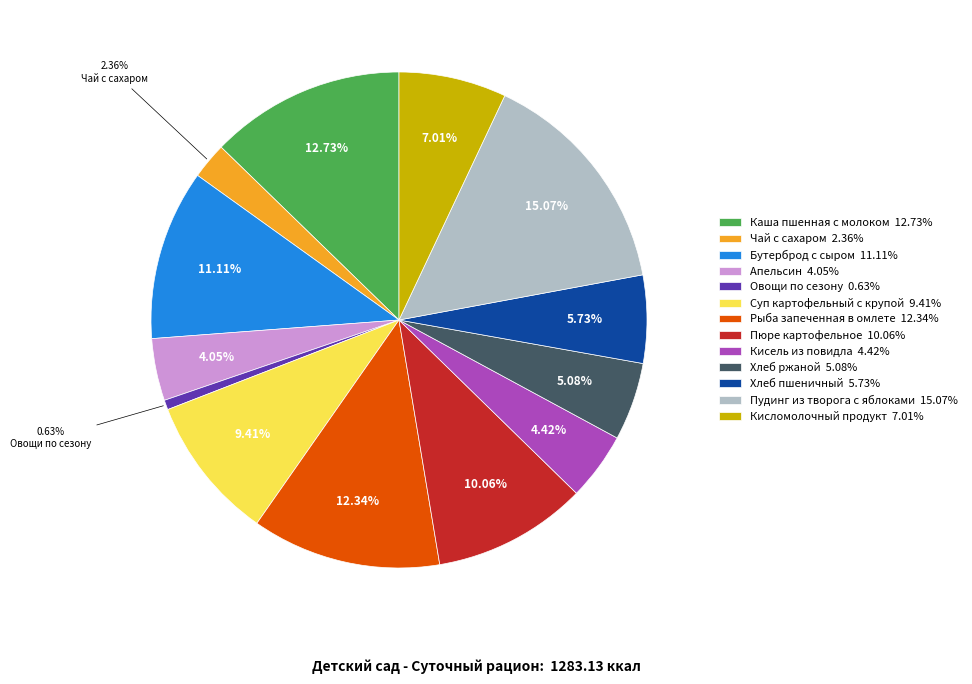

How many segments does this pie chart have?

13